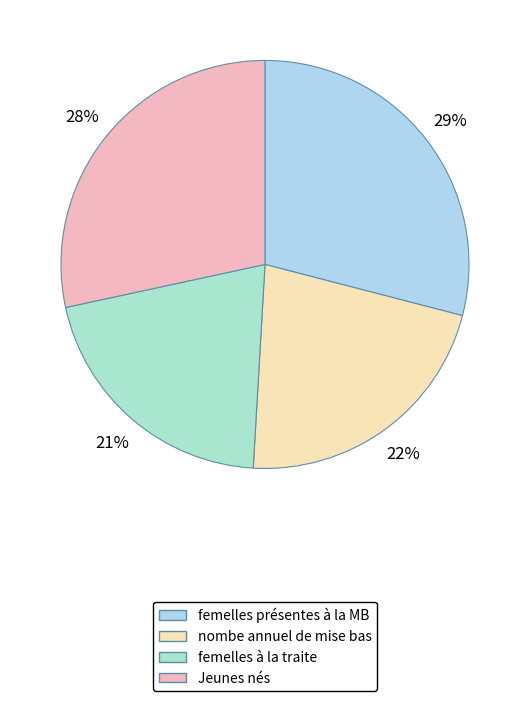

Count the number of slices in the pie.

4